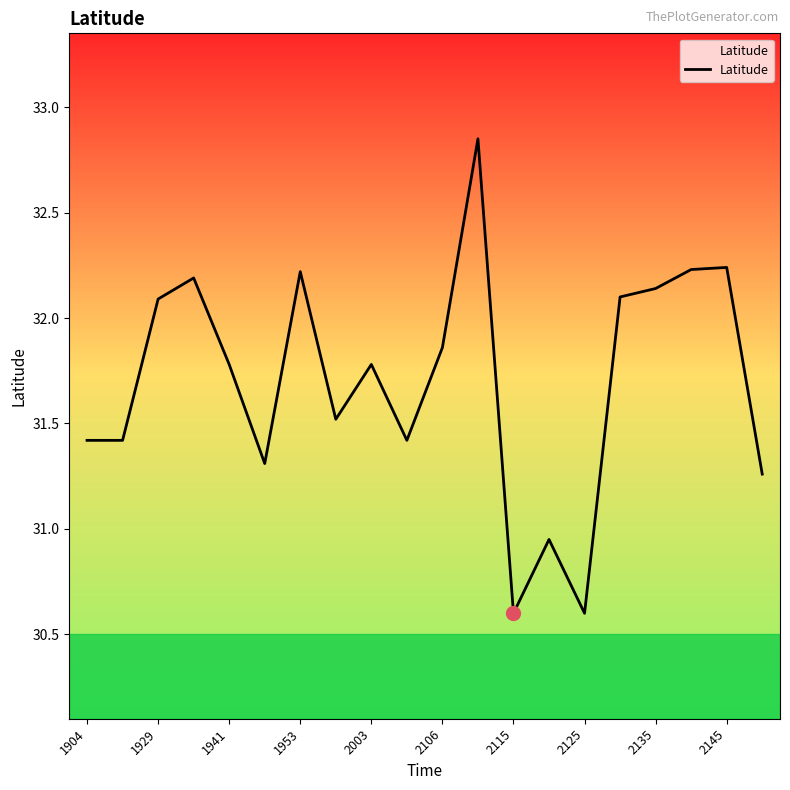

What is the smallest value displayed?

30.6